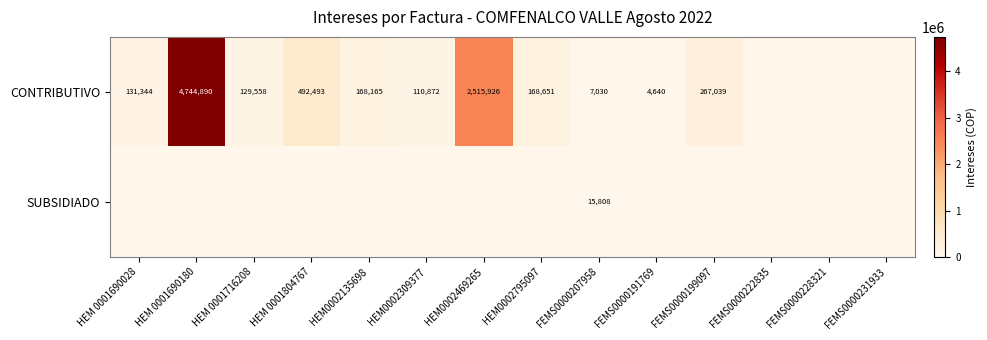

What is the sum of the CONTRIBUTIVO values at HEM 0001716208 and HEM0002309377?

240430